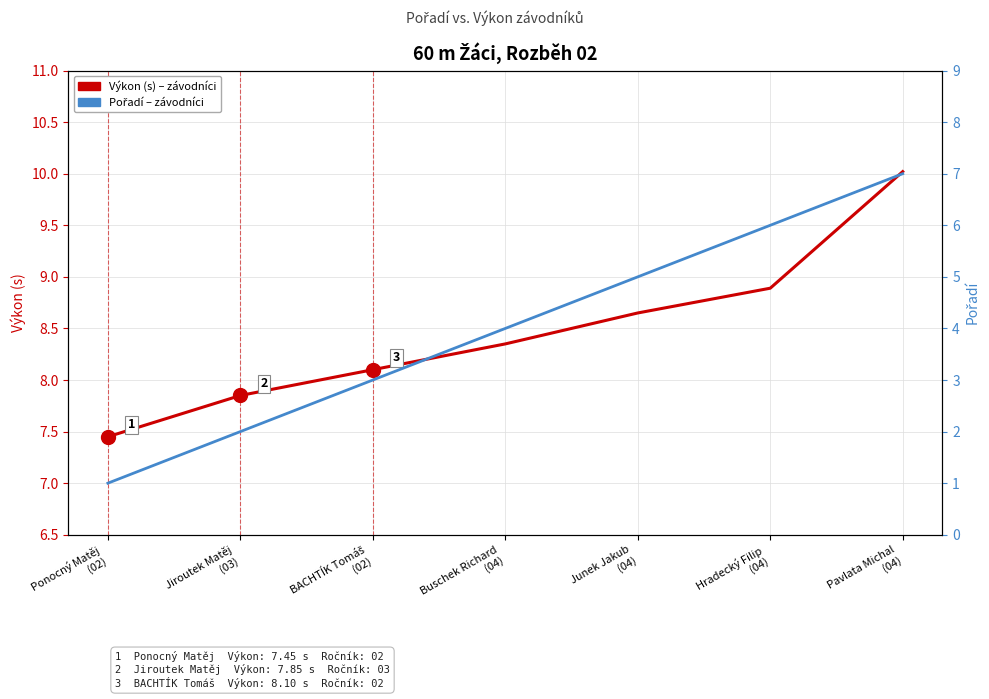

What is the total value across all series at Junek Jakub
(04)?

13.7